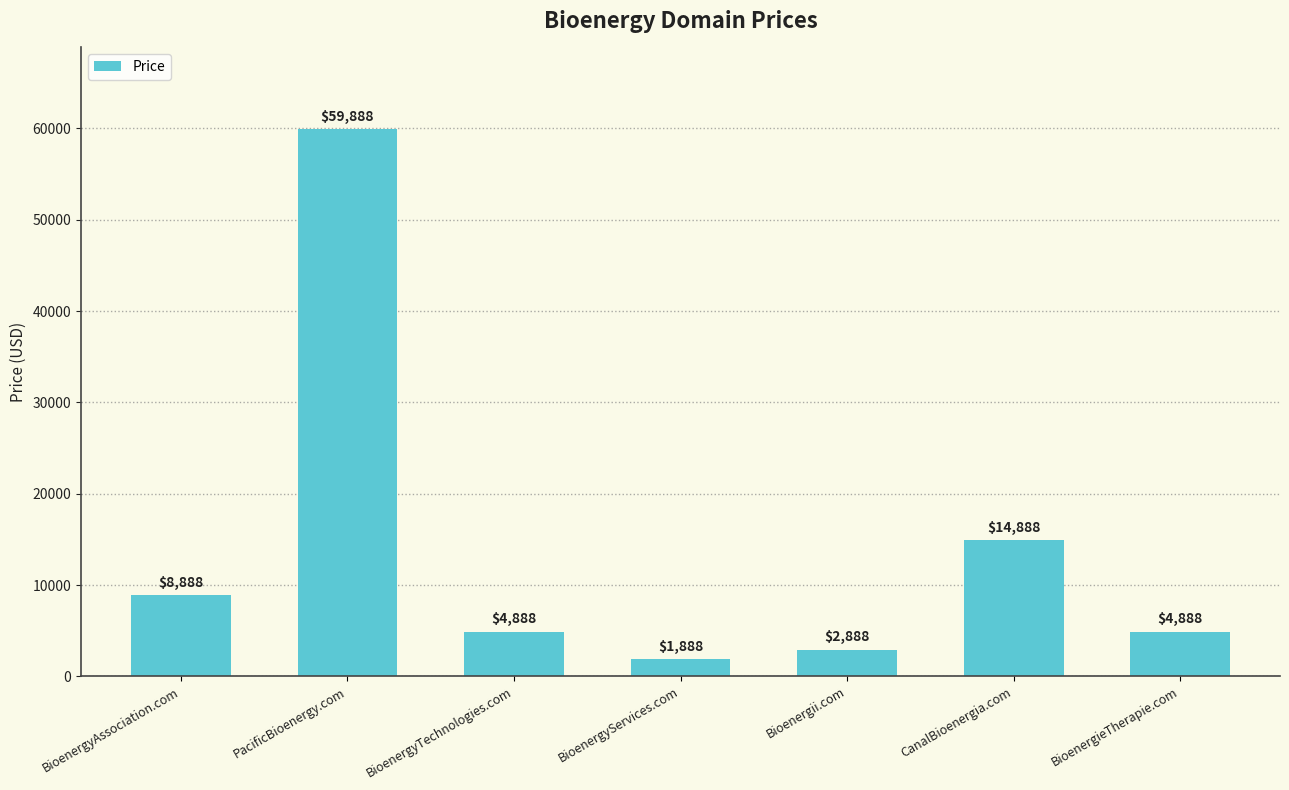

True or false: the data shows 5294 at CanalBioenergia.com.

False